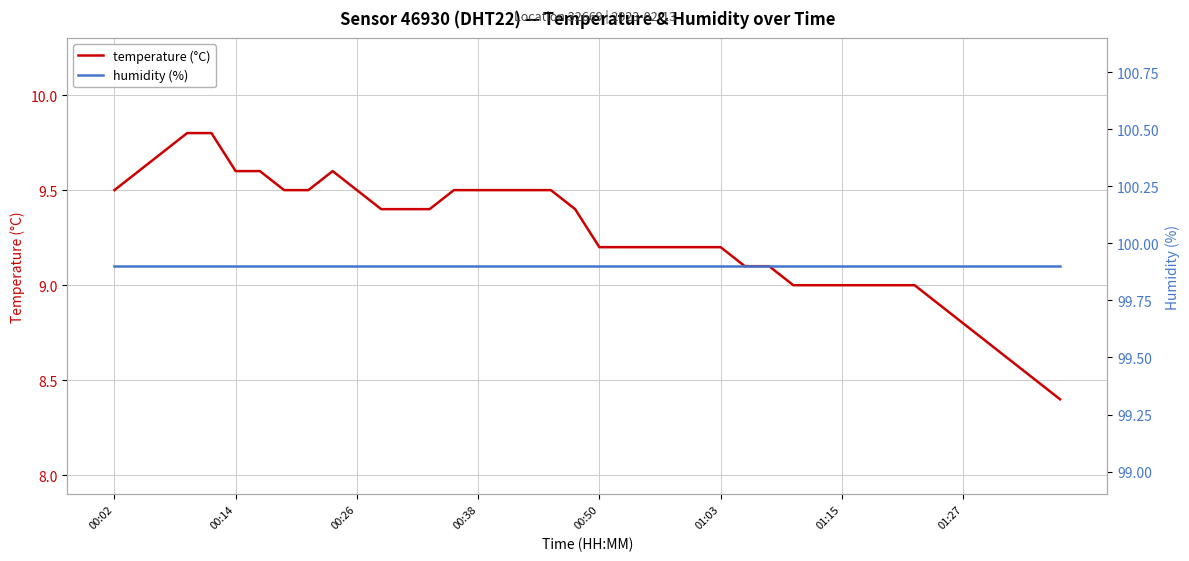

Read the temperature (°C) value at 01:27.

8.8